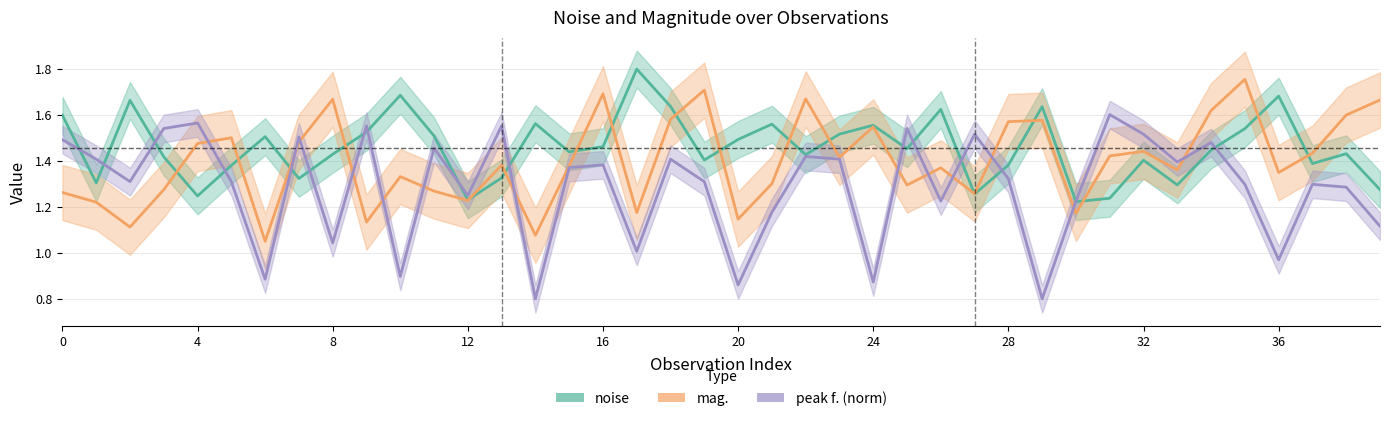

Which series ends up on top after the final intersection of noise and peak f. (norm)?

noise